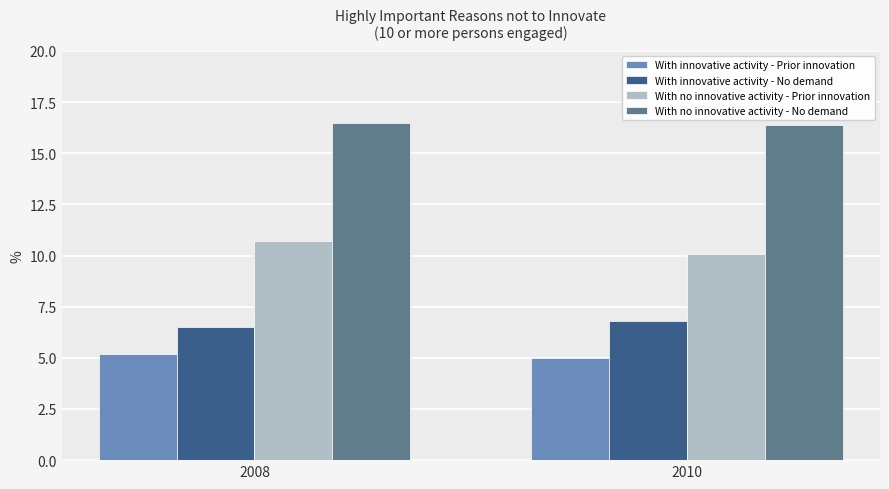

At which label is With no innovative activity - Prior innovation closest to 10?

2010